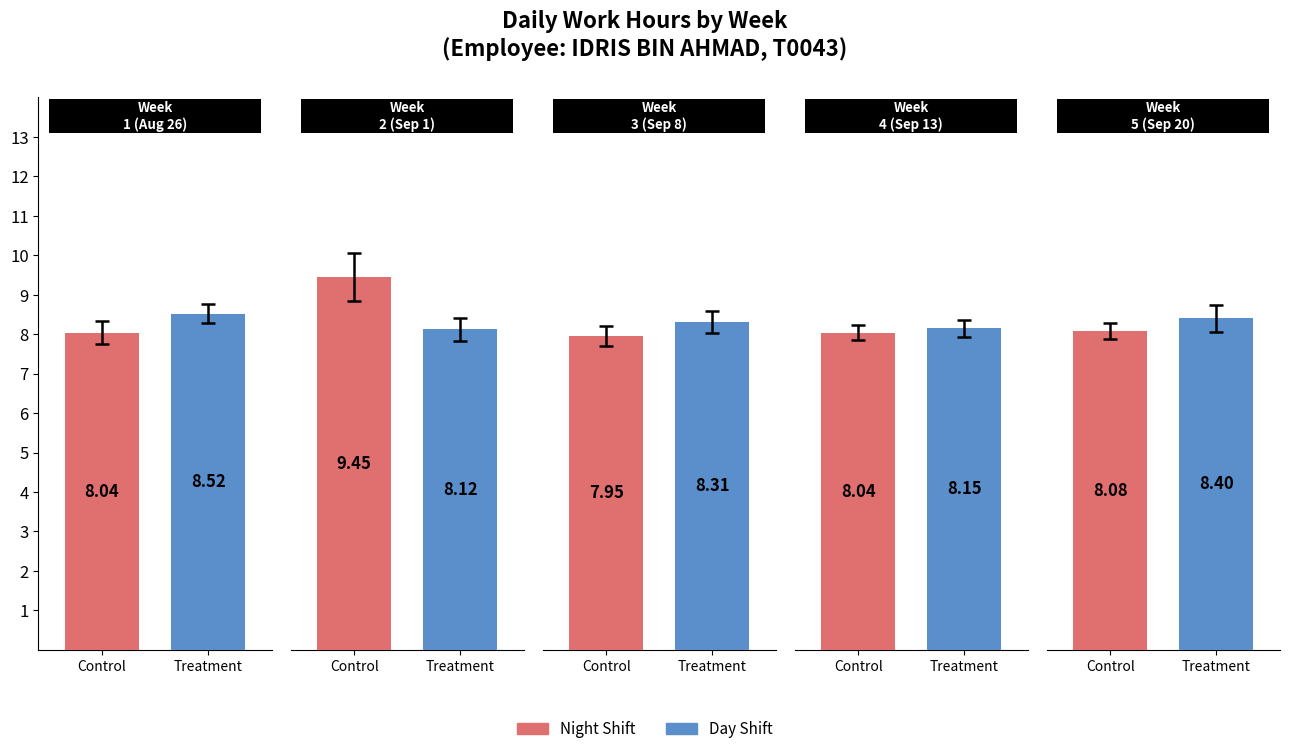

How many bars are there in each group?

2